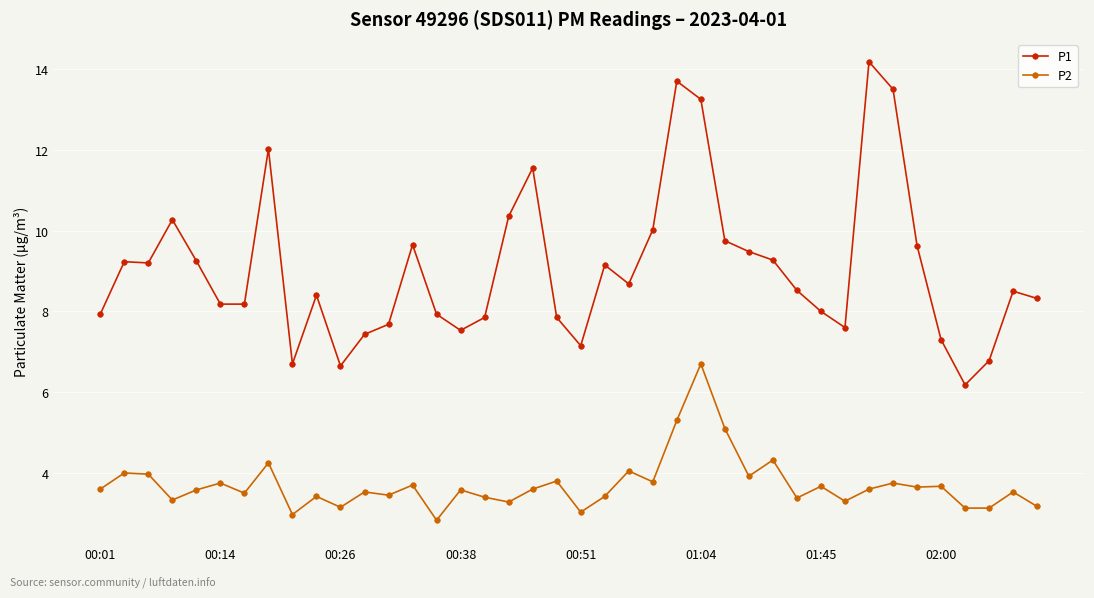

List the series in order of their overall mean, lowest first.

P2, P1